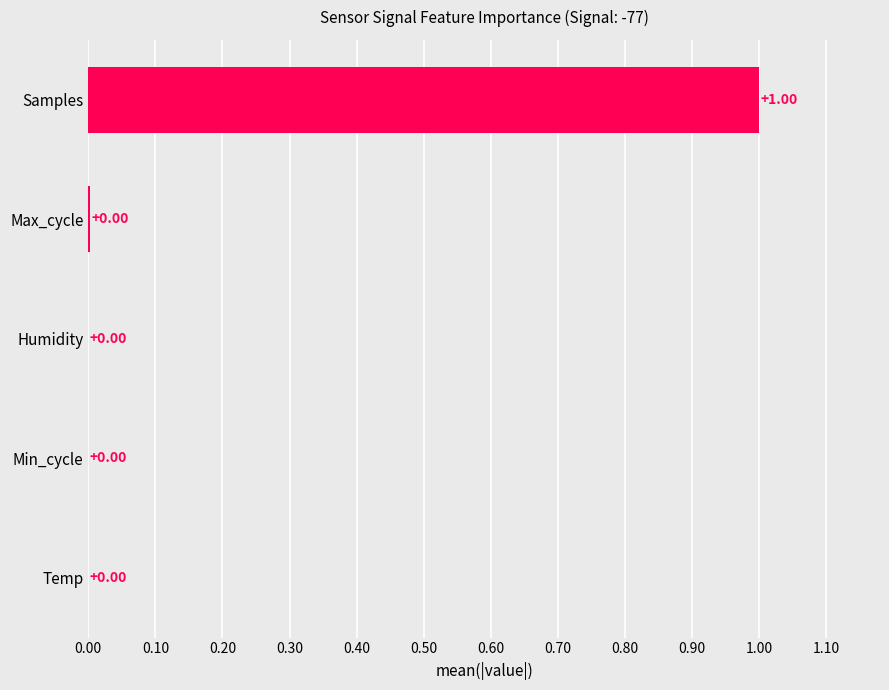

How many data points does each series have?

5